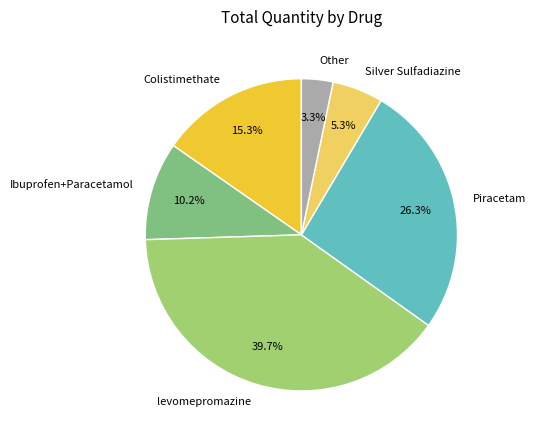

To the nearest percent, what is the average slice percentage?

17%